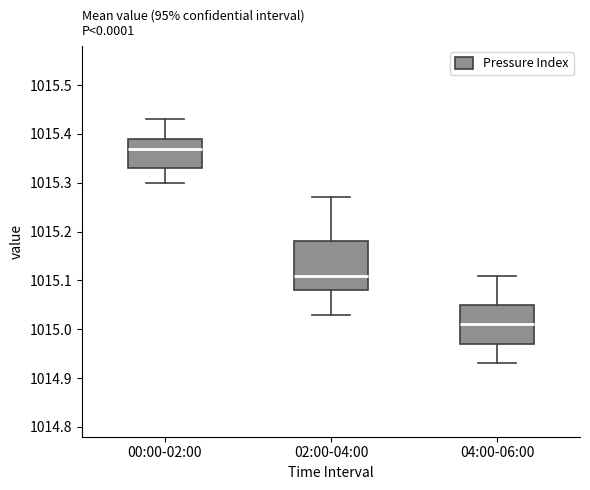

Which box has the highest median line?

00:00-02:00